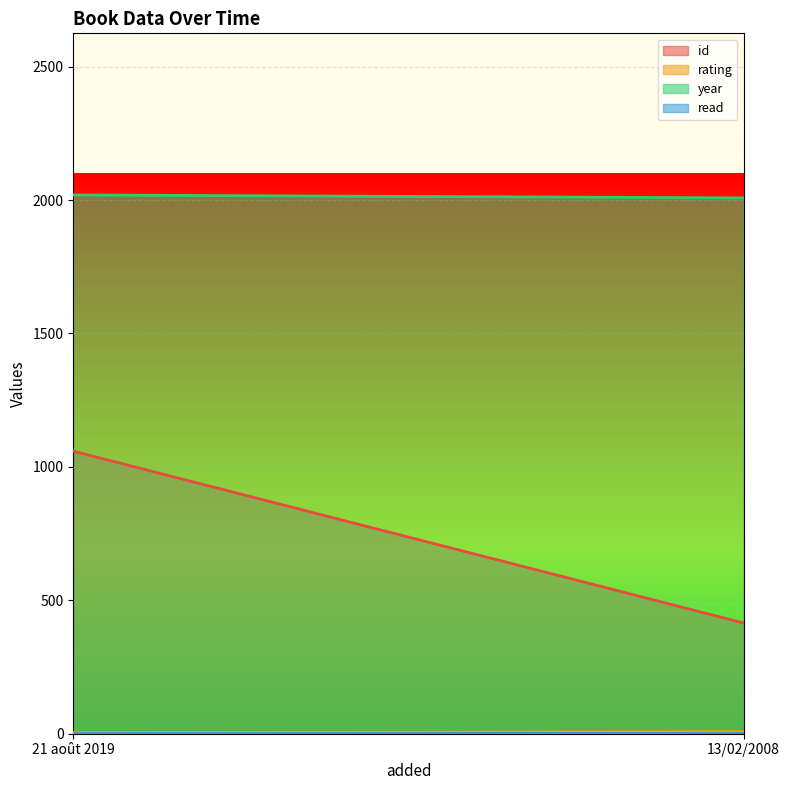

Rank the series by their maximum value, from highest to lowest.

year, id, rating, read